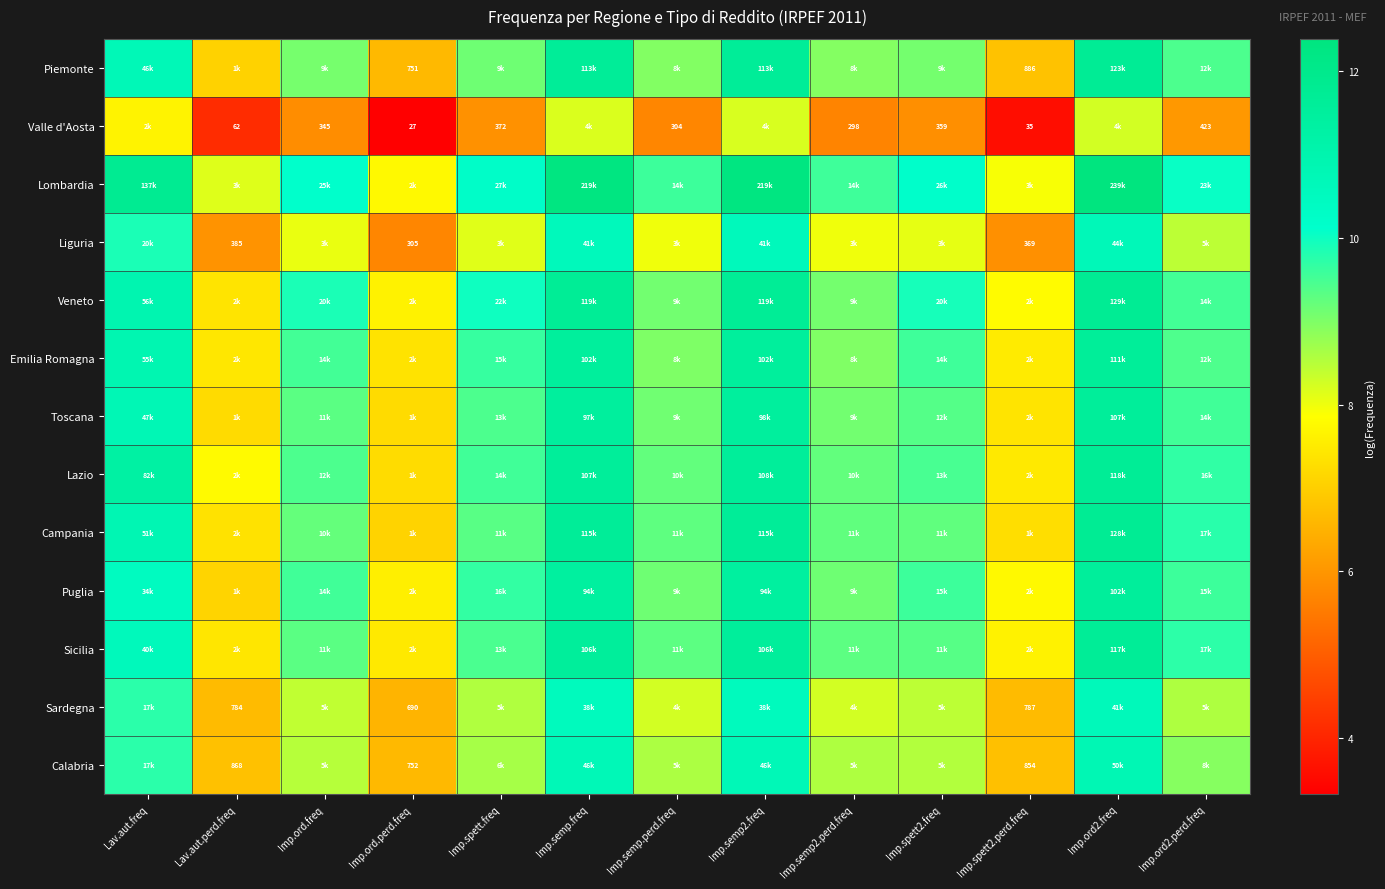

Rank the categories by Emilia Romagna value from highest to lowest.

Imp.ord2.freq, Imp.semp2.freq, Imp.semp.freq, Lav.aut.freq, Imp.spett.freq, Imp.spett2.freq, Imp.ord.freq, Imp.ord2.perd.freq, Imp.semp.perd.freq, Imp.semp2.perd.freq, Imp.spett2.perd.freq, Lav.aut.perd.freq, Imp.ord.perd.freq